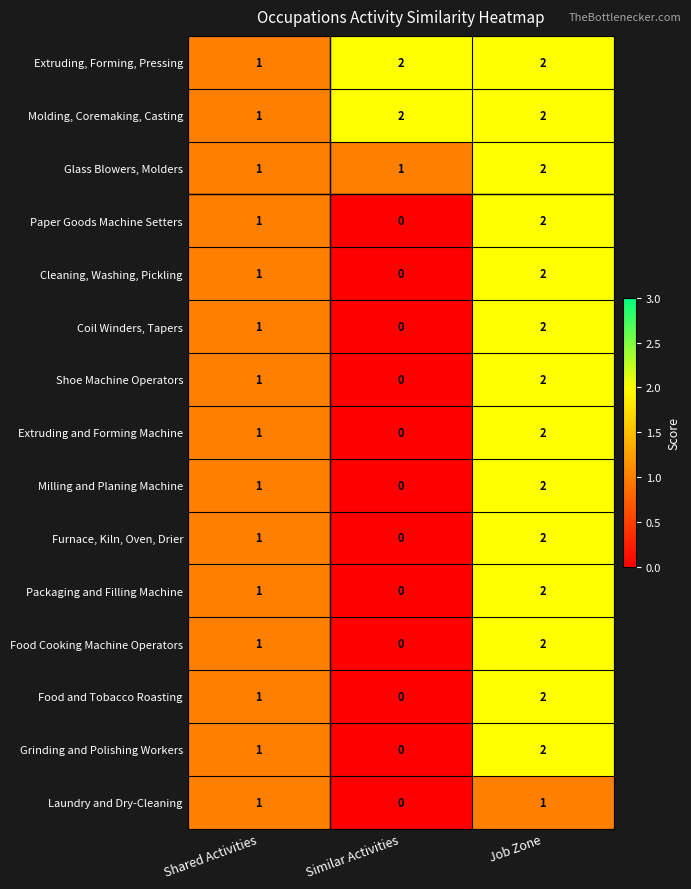

Is it true that Molding, Coremaking, Casting equals 4 at Similar Activities?

False